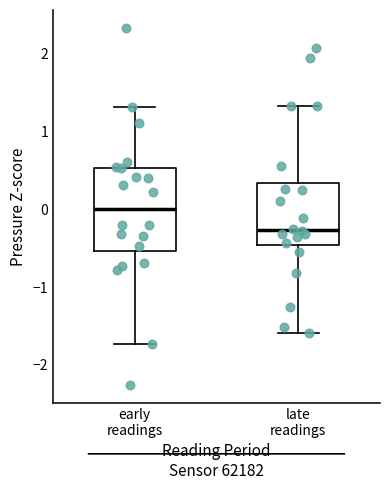

Reading left to right, transcribe this box plot: for each box, give where its median line is, the range the box spans, and where its two whiskers end, as read against the y-axis. The values are not printed on the chart, so give them approximately, as read against the axis.

early readings: median 0.0, box -0.5 to 0.5, whiskers -1.7 to 1.3
late readings: median -0.3, box -0.5 to 0.3, whiskers -1.6 to 1.3